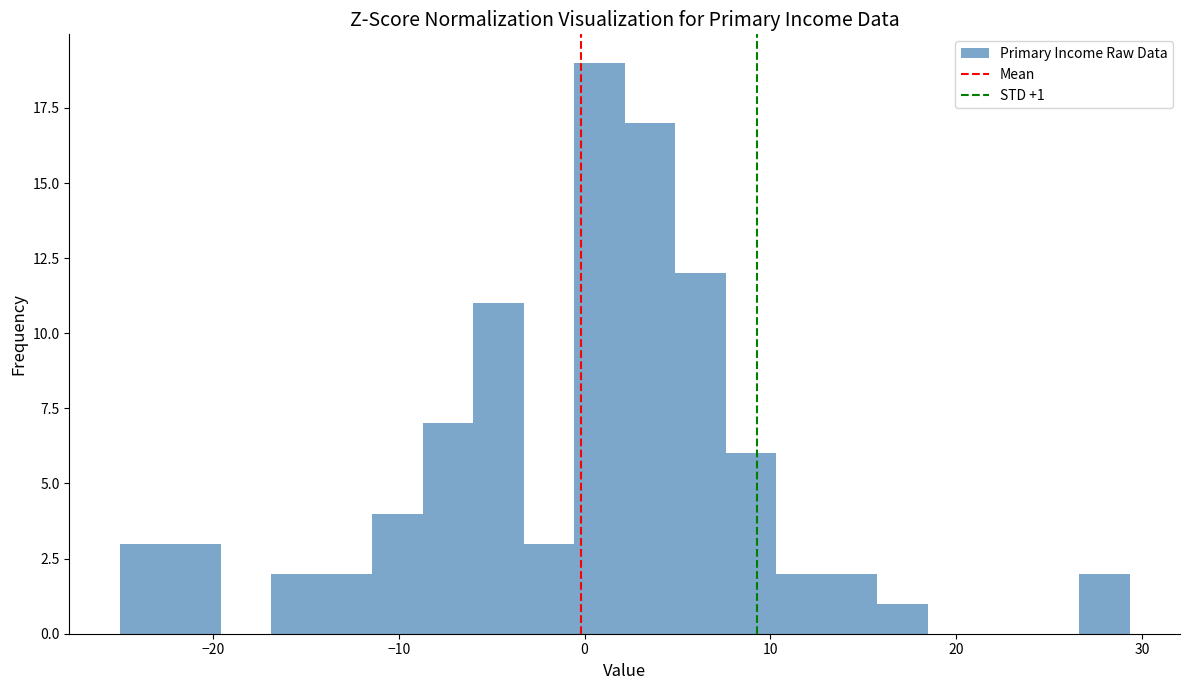

Read against the x-axis, roughly where is the centre of the tallest bar?

1